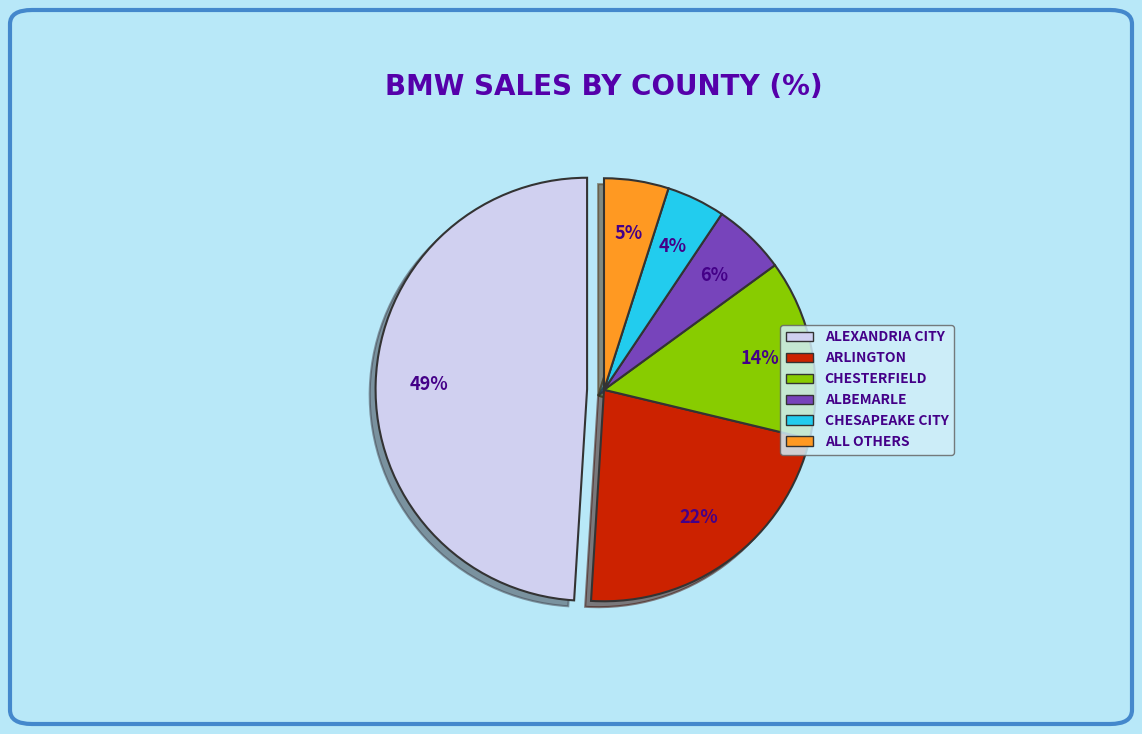

Is there a majority slice in this chart?

No